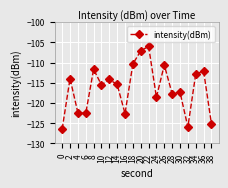

What is the change in value from 2 to 38?

-11.2